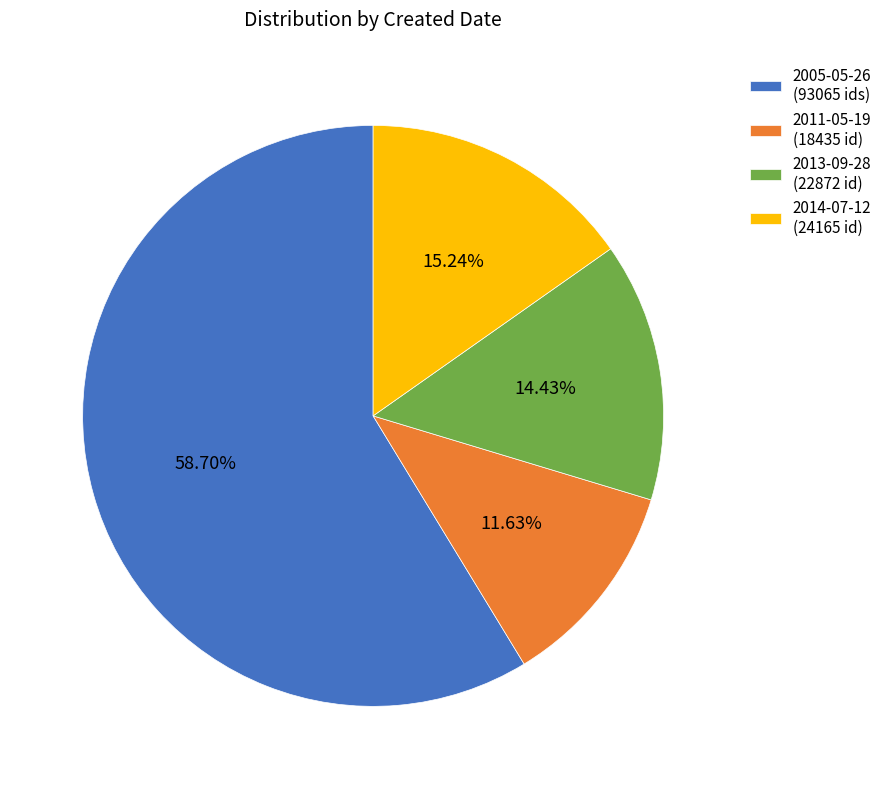

Is there any slice that represents more than half of the pie?

Yes